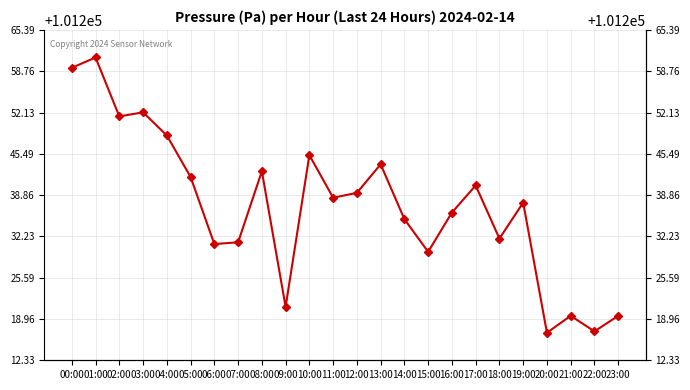

What position from the left is 08:00?

9